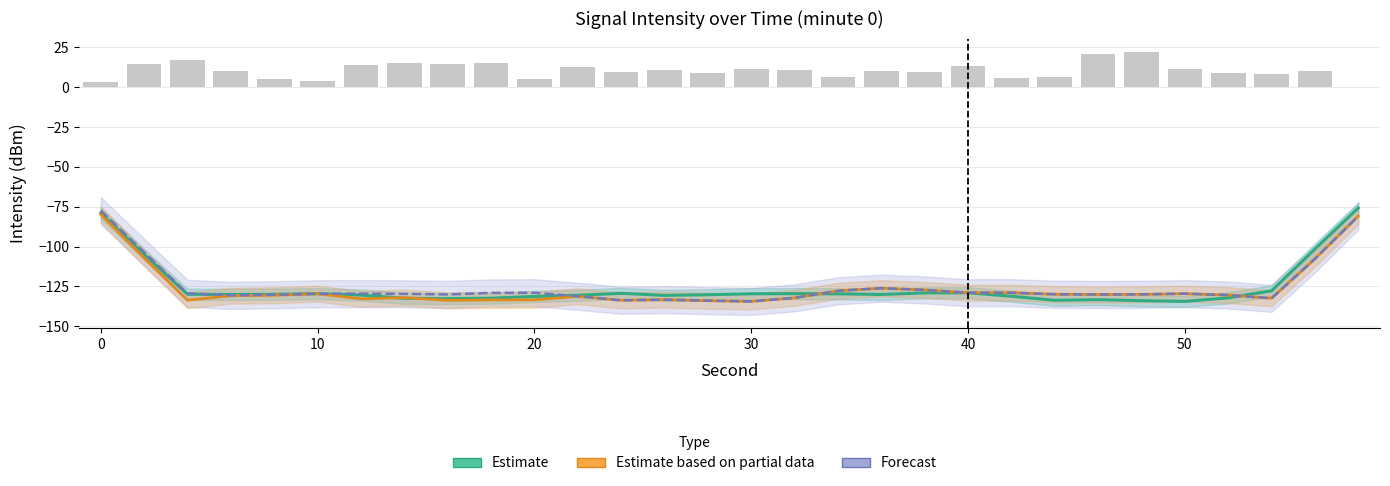

Which series has the widest spread of values?

Estimate